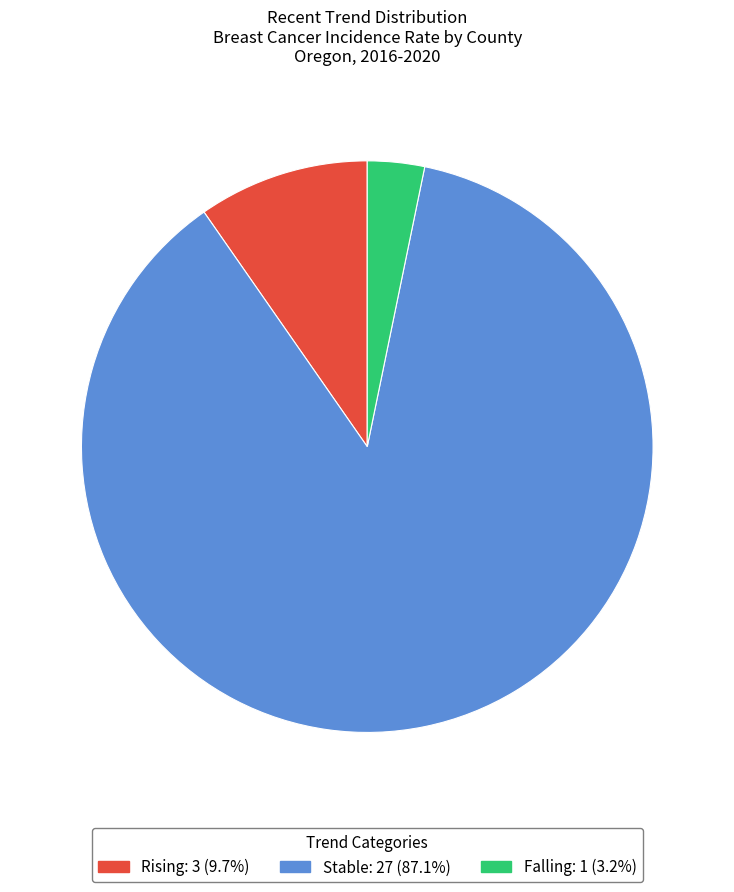

Which slice represents more than half of the pie?

Stable